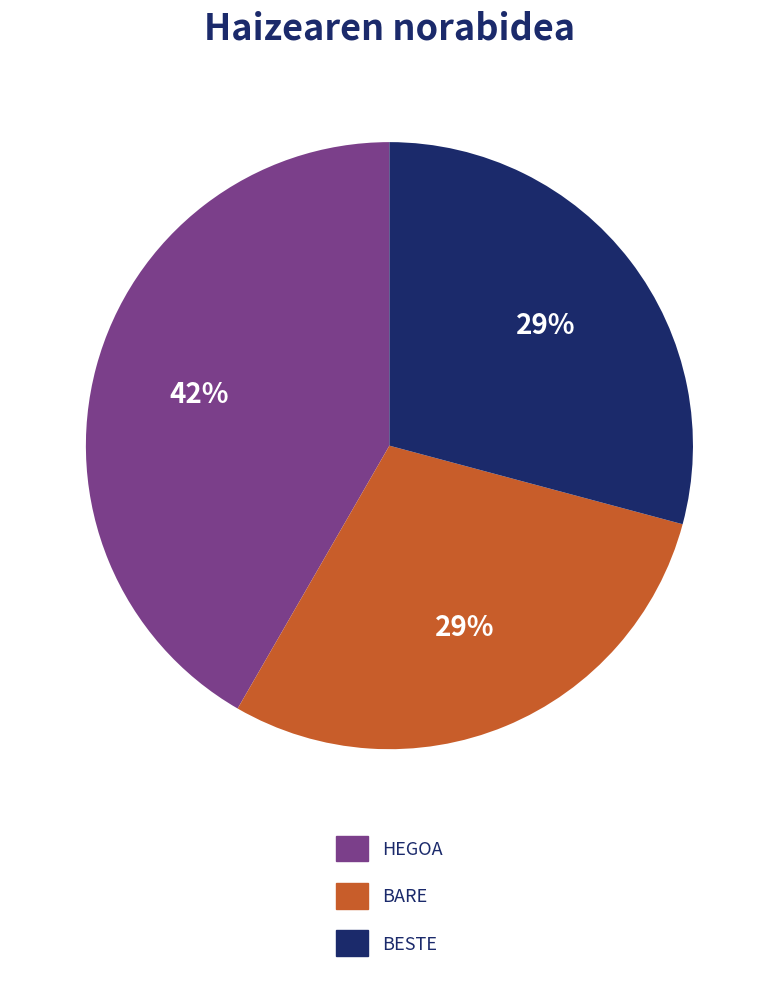

Is there a majority slice in this chart?

No